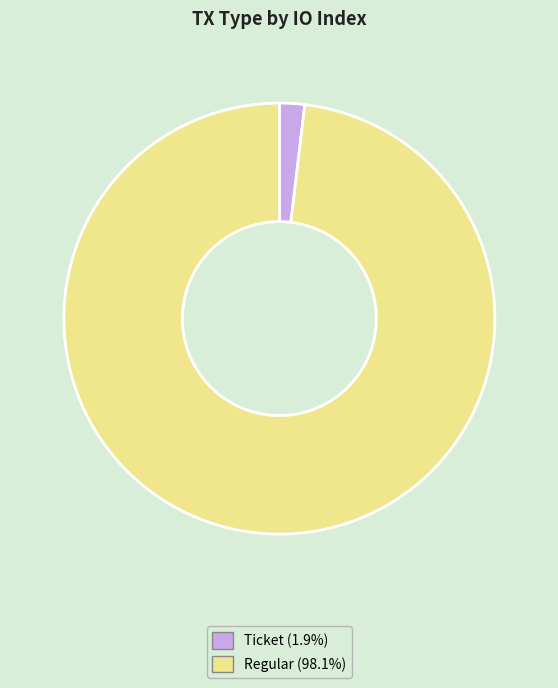

Is there any slice that represents more than half of the pie?

Yes